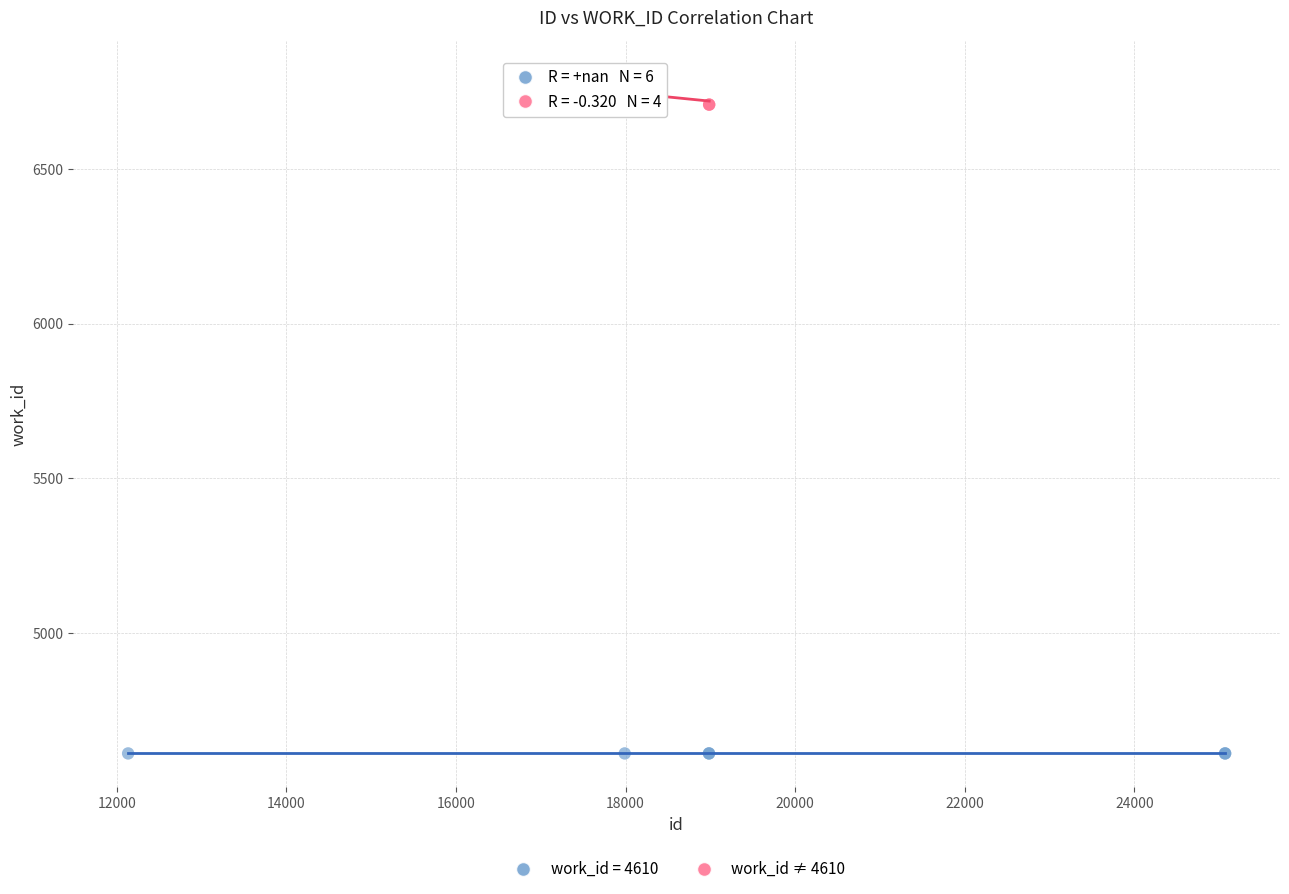

Which series contains the highest Y value?

work_id ≠ 4610